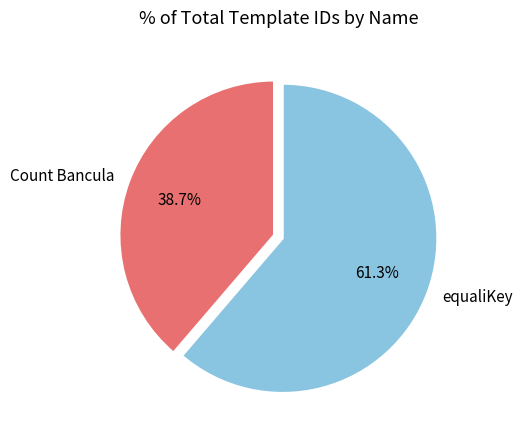

Rank the categories by value from lowest to highest.

Count Bancula, equaliKey